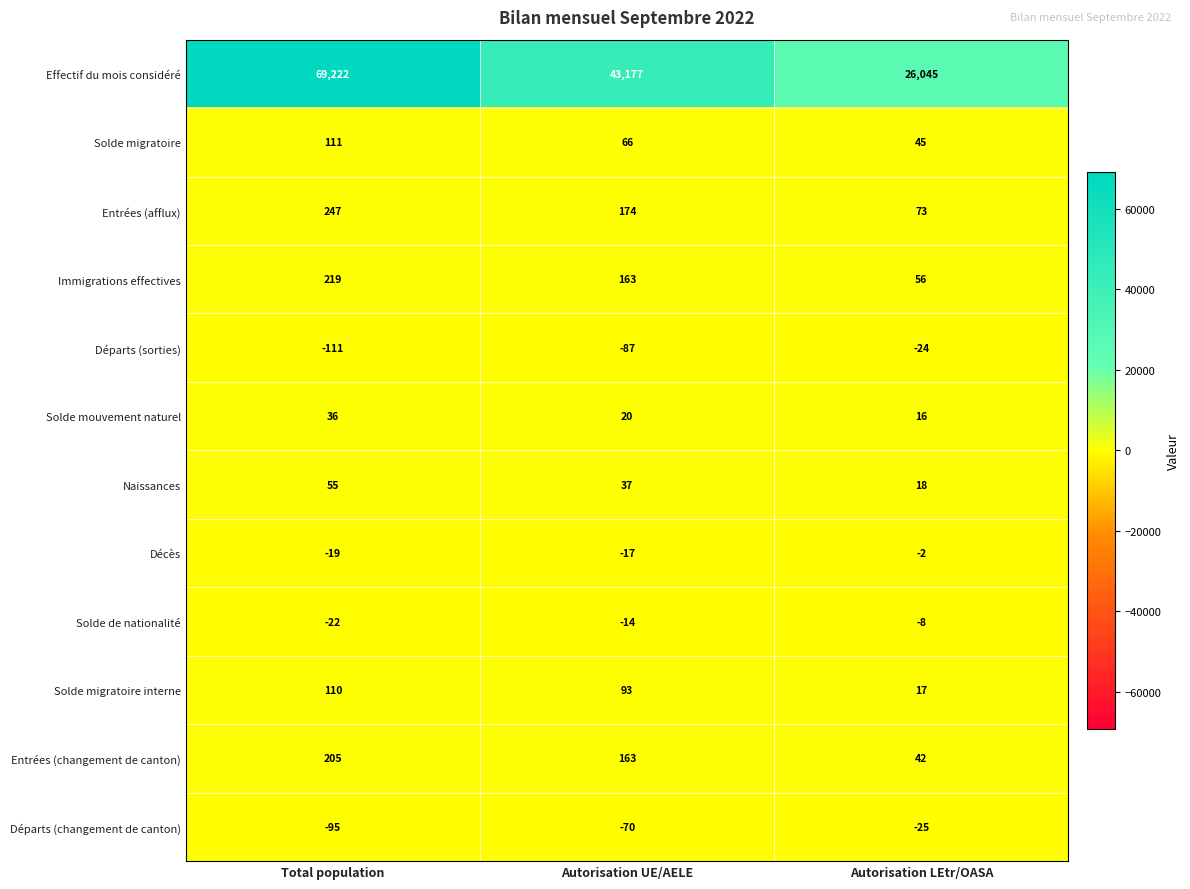

How many categories are shown in the chart?

3